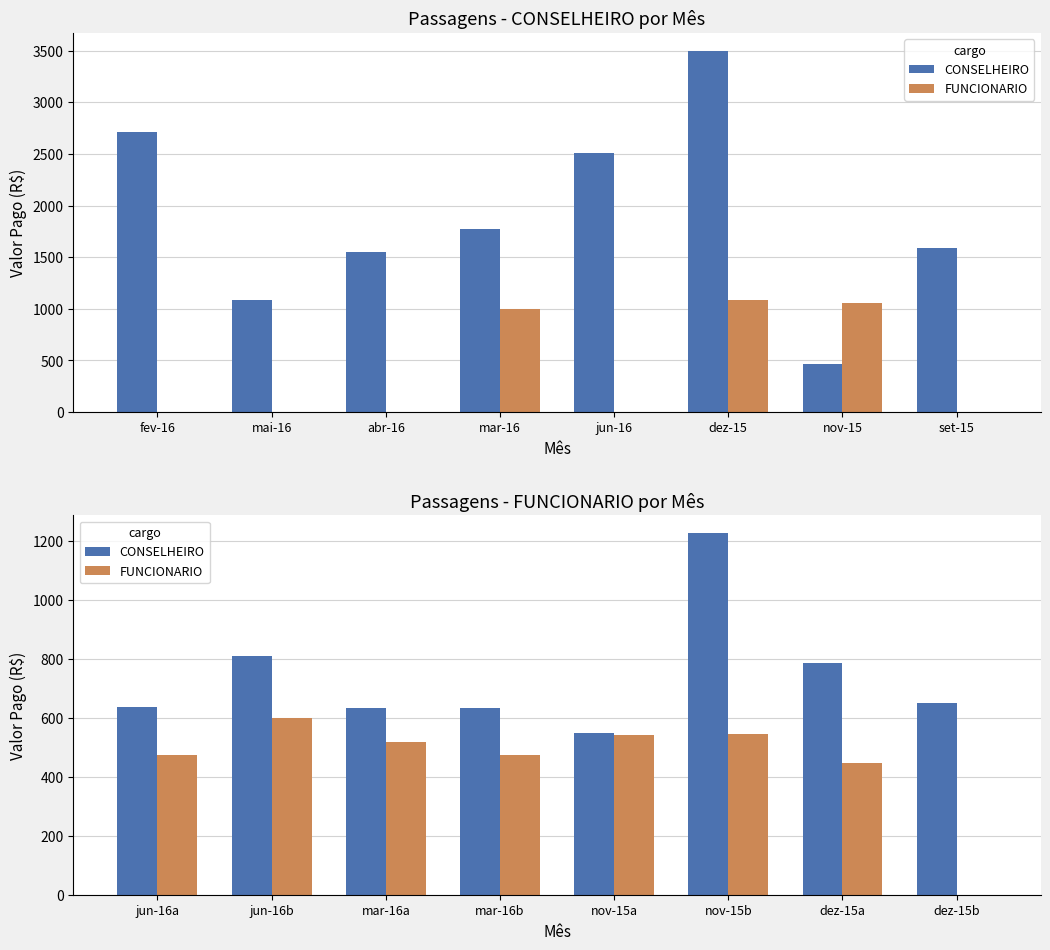

Is it true that FUNCIONARIO equals 0.0 at dez-15b?

True